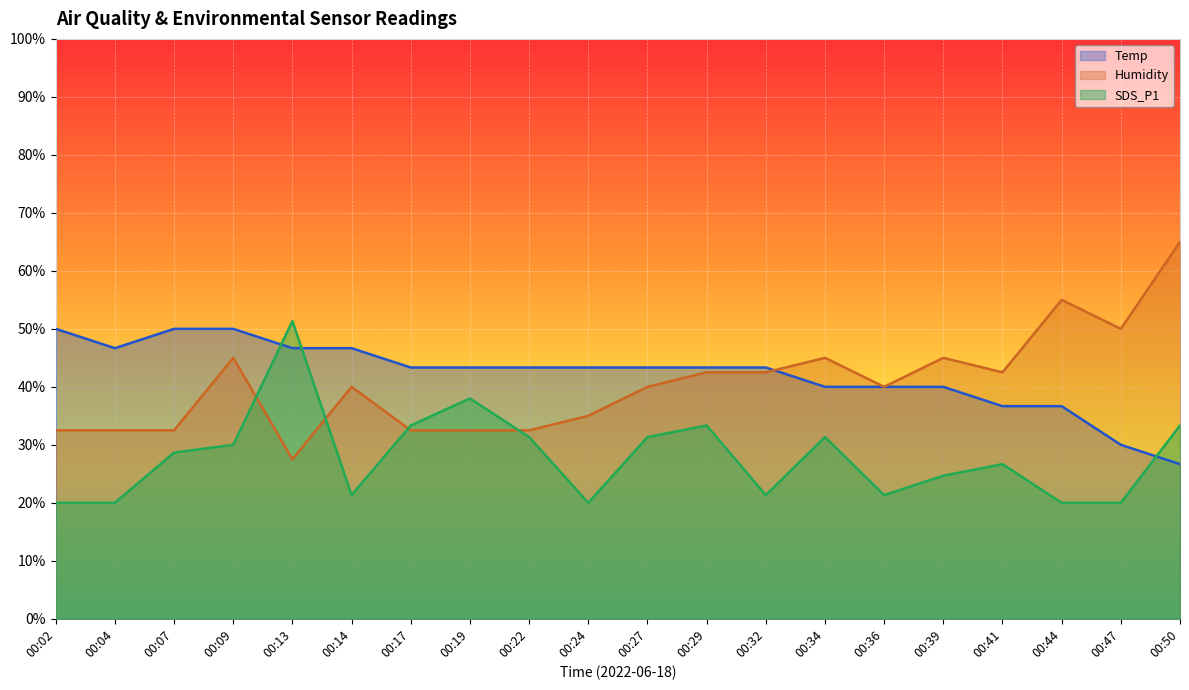

Count the number of data series in this chart.

3